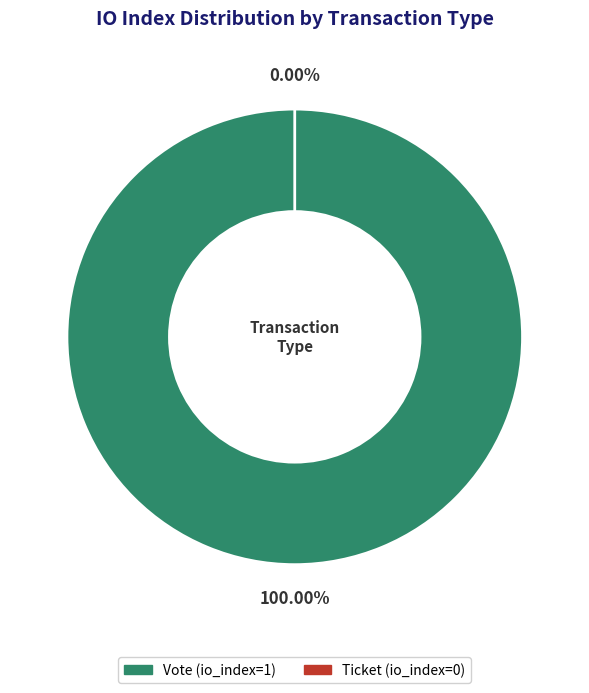

True or false: Vote (io_index=1) accounts for 100% of the total.

True